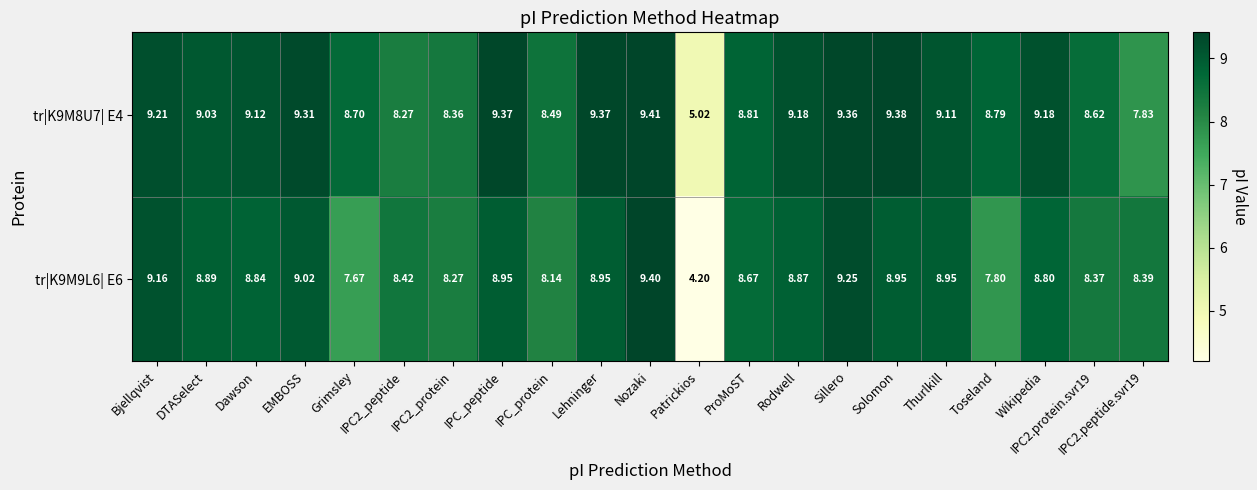

Which category has the lowest value across all series?

Patrickios